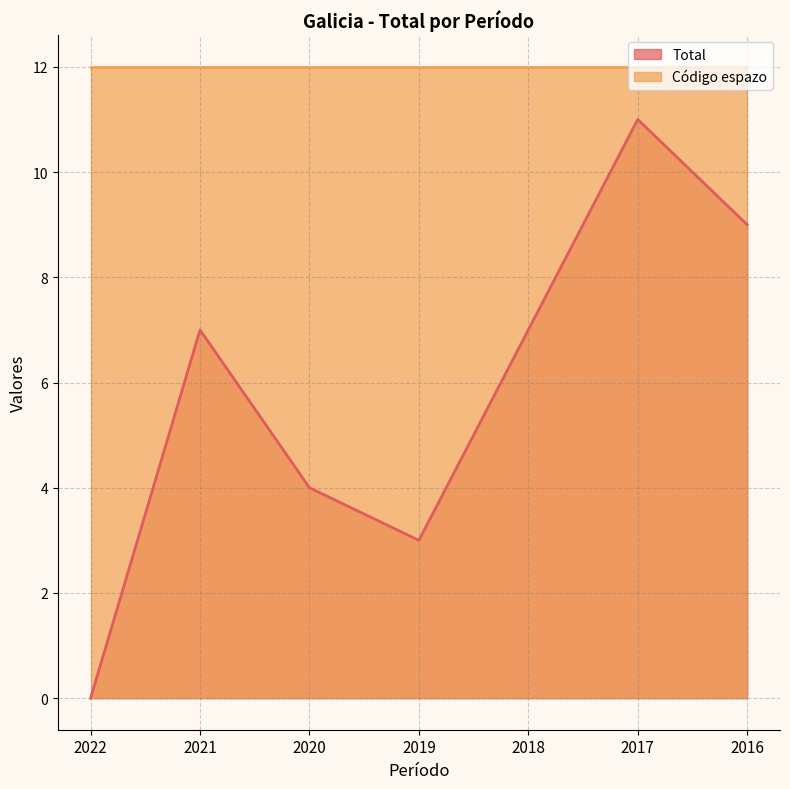

Reading right to left, transcribe all the data shown in this chart.

2016=9	2017=11	2018=7	2019=3	2020=4	2021=7	2022=0